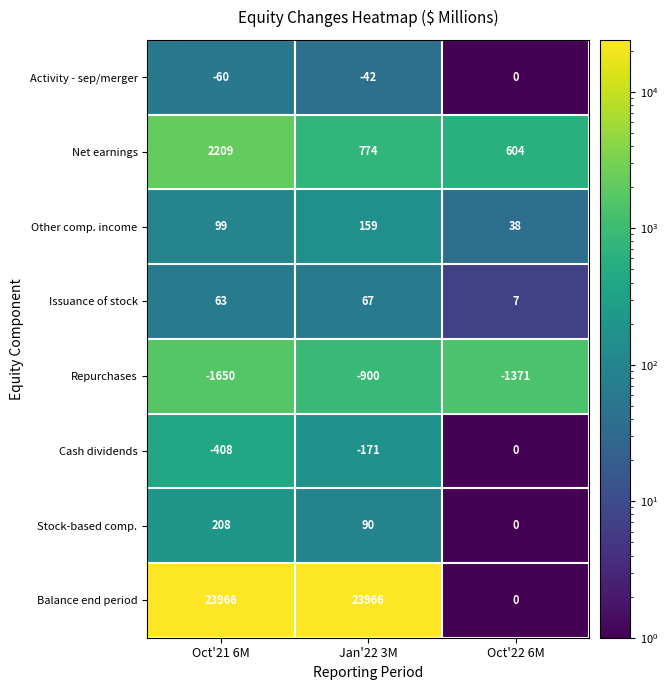

The value of Other comp. income at Jan'22 3M is 275. True or false?

False